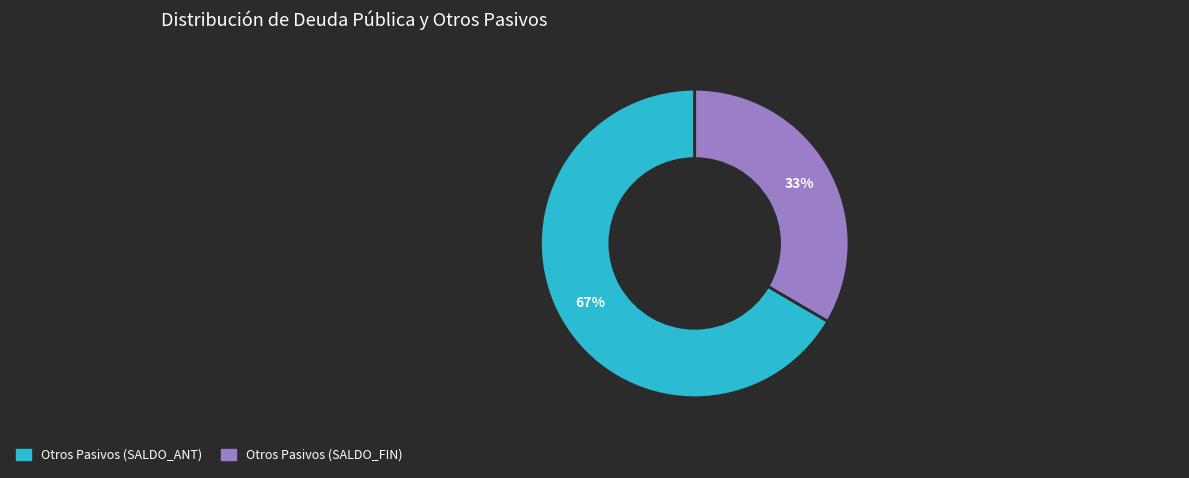

How many segments does this pie chart have?

2